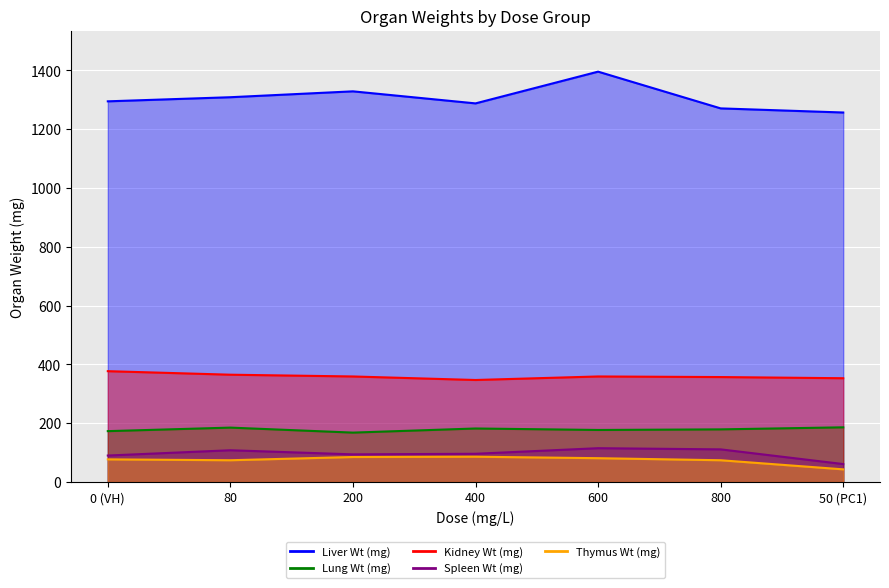

What is the sum of the Lung Wt (mg) values at 800 and 600?

356